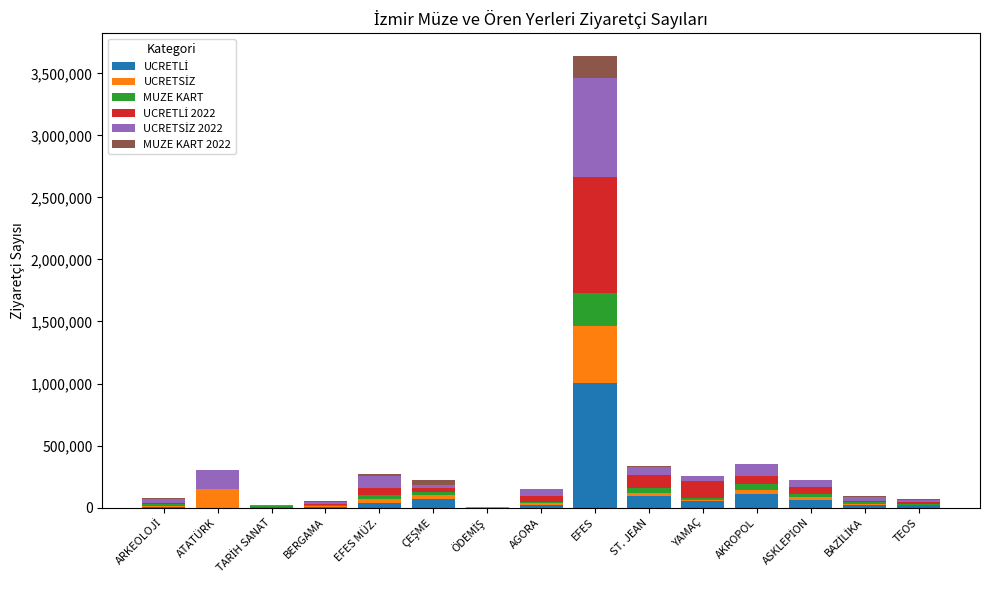

What is the sum of all UCRETLİ 2022 values?

1479506